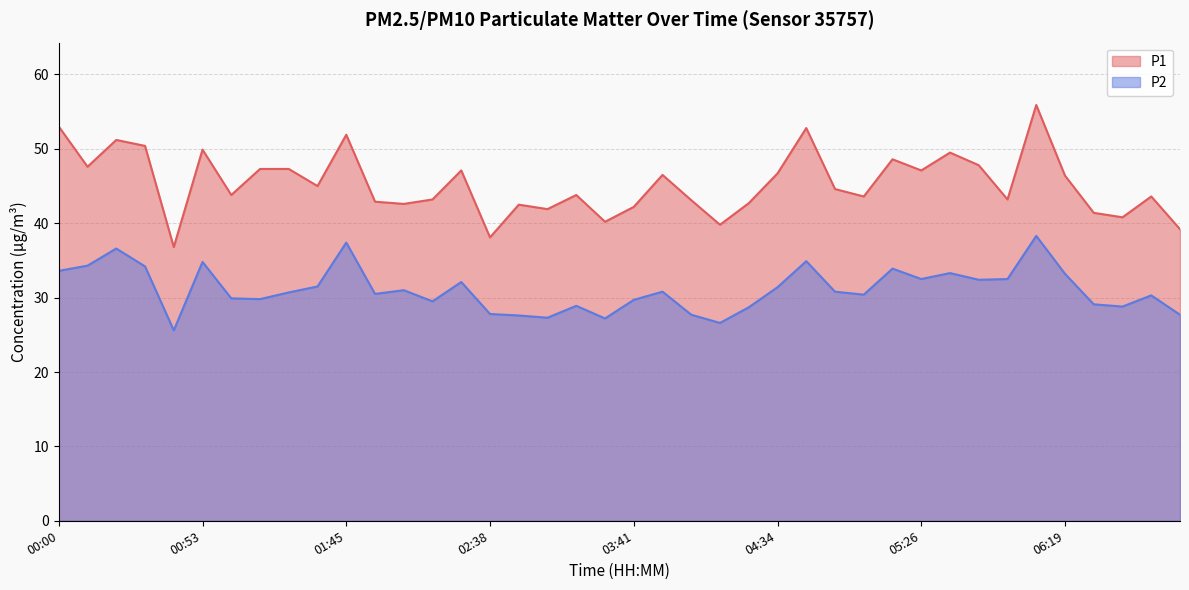

List the labels in order of P1 value, largest first.

06:08, 00:00, 04:44, 01:45, 00:21, 00:32, 00:53, 05:37, 05:16, 05:47, 00:11, 01:14, 01:24, 02:27, 05:26, 04:34, 03:52, 06:19, 01:35, 04:55, 01:03, 03:10, 05:05, 06:50, 02:17, 05:58, 04:02, 01:56, 04:23, 02:06, 02:49, 03:41, 02:59, 06:29, 06:39, 03:21, 04:13, 07:00, 02:38, 00:42